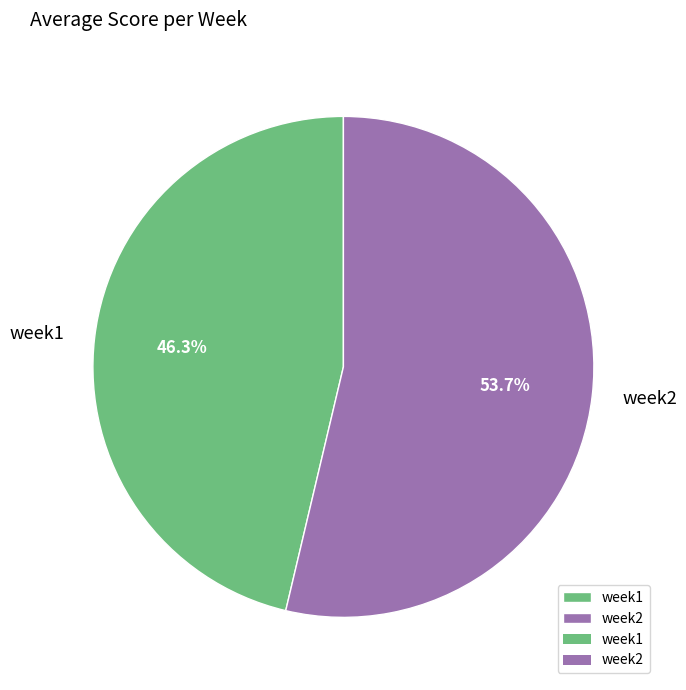

Which has a higher value, week2 or week1?

week2